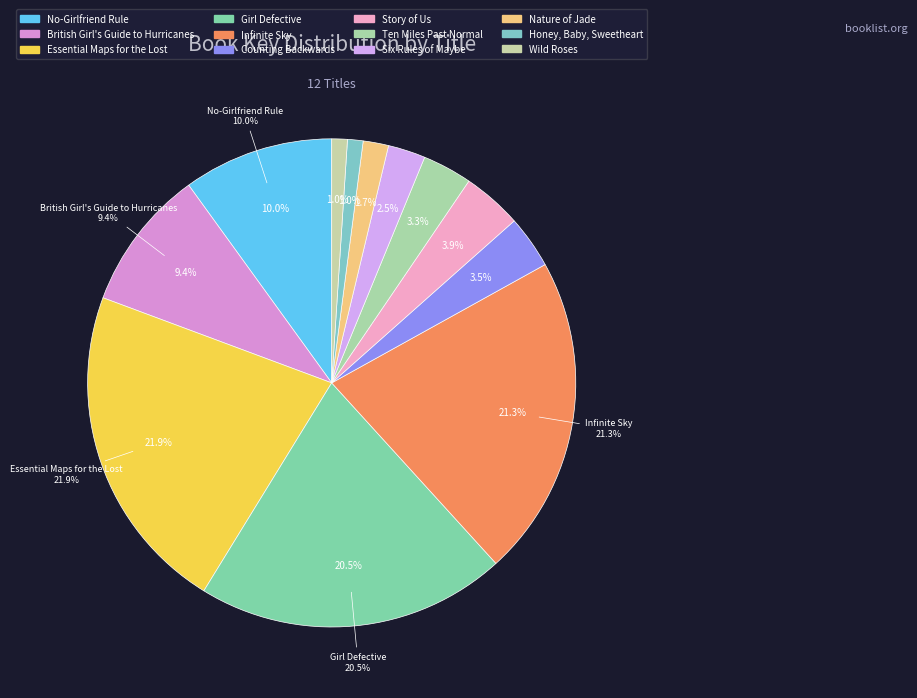

What percentage is the Girl Defective slice, to the nearest percent?

21%